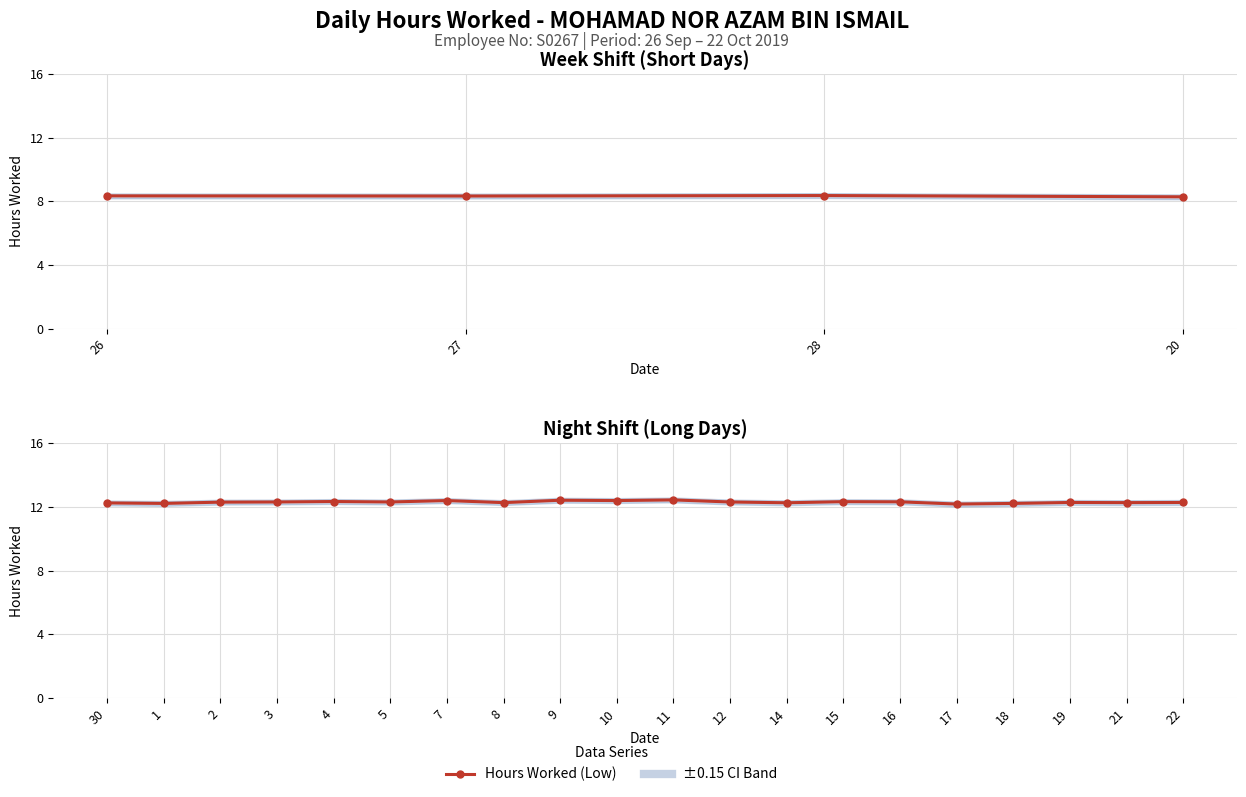

What is the value of the 15th point from the left?

12.3